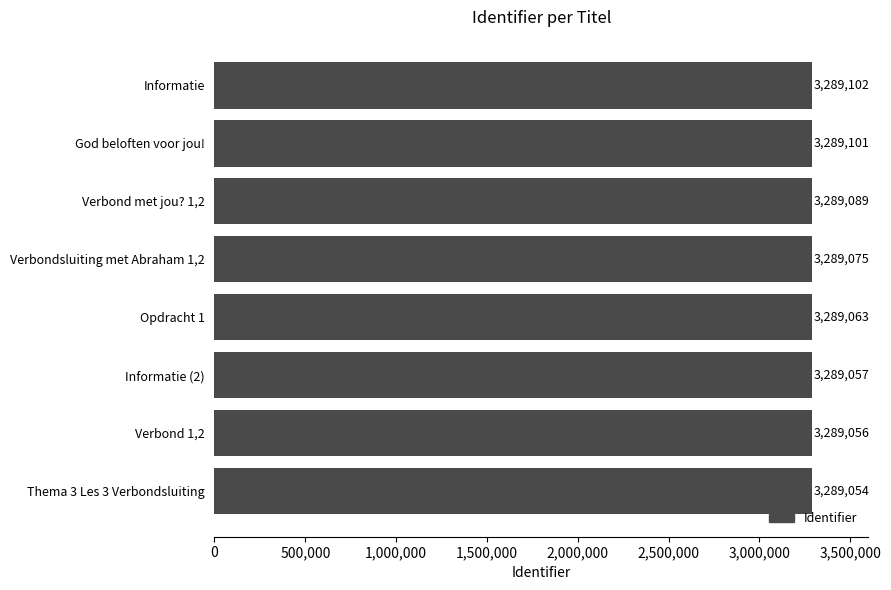

The chart shows a value of 963997 at Opdracht 1. True or false?

False